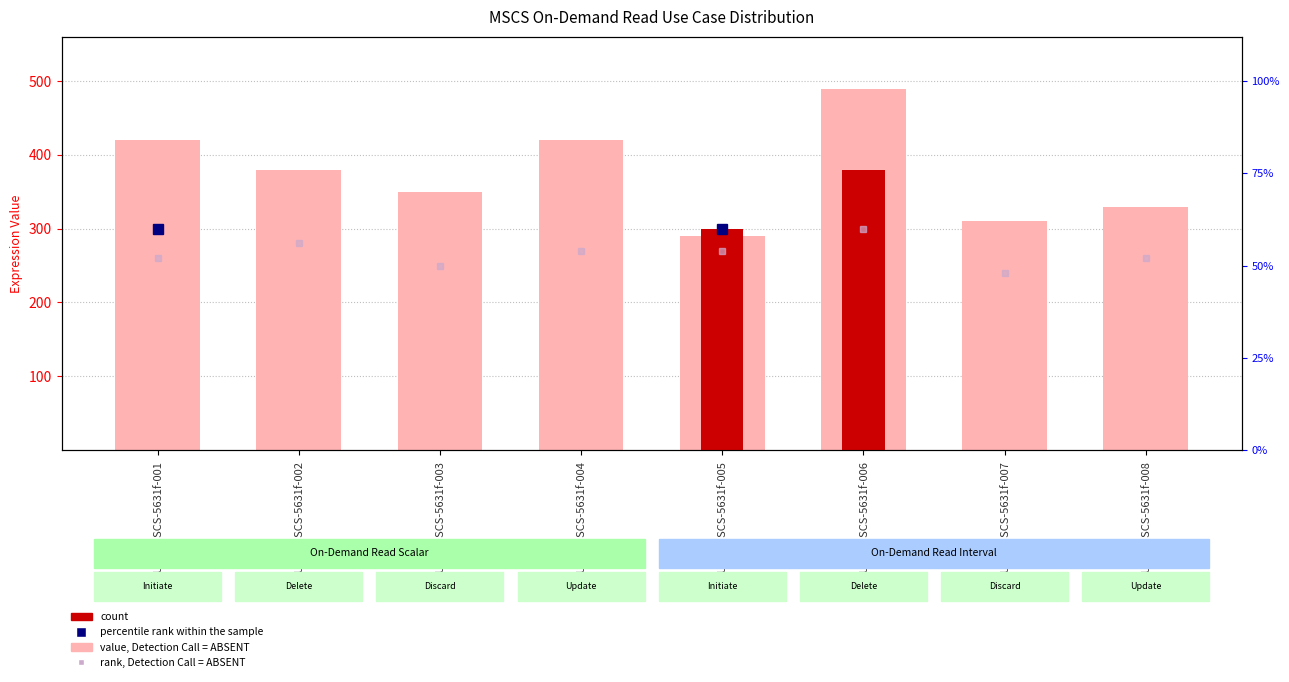

Reading left to right, transcribe all the data shown in this chart.

420	380	350	420	290	490	310	330